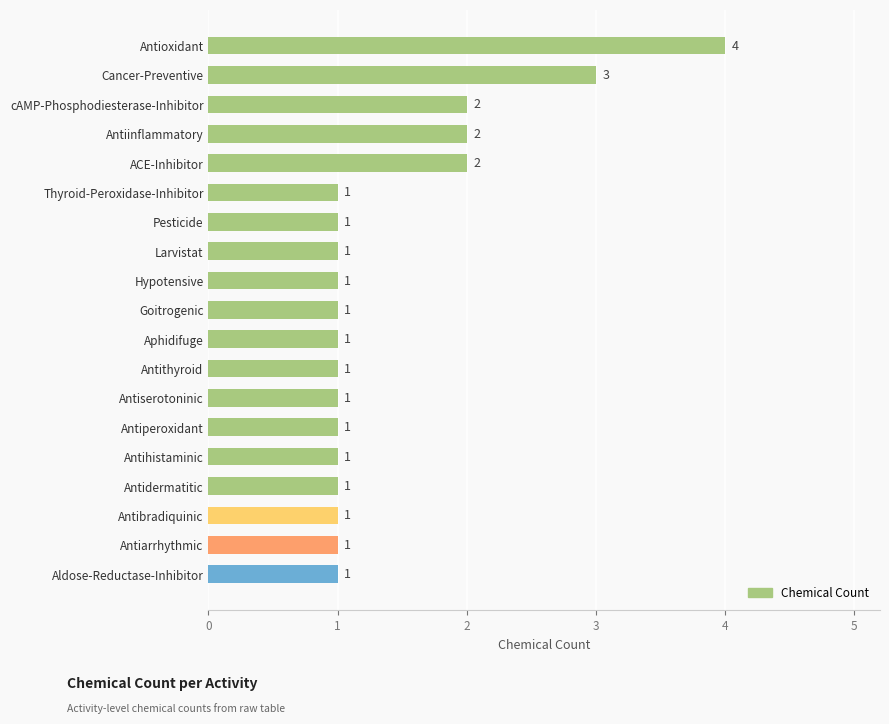

What is the difference between the maximum and minimum values?

3